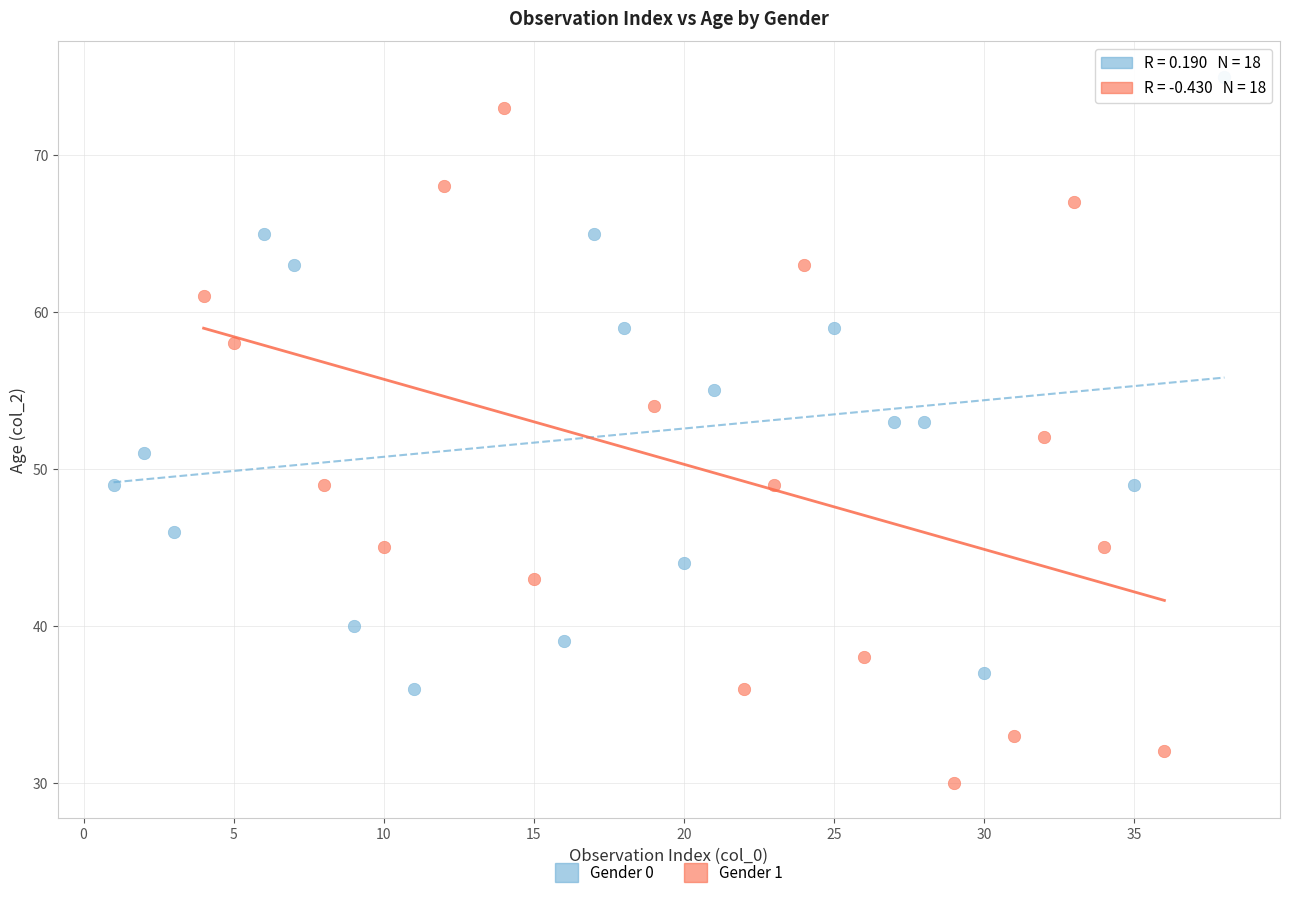

What are all the series names shown in the legend?

Gender 0, Gender 1